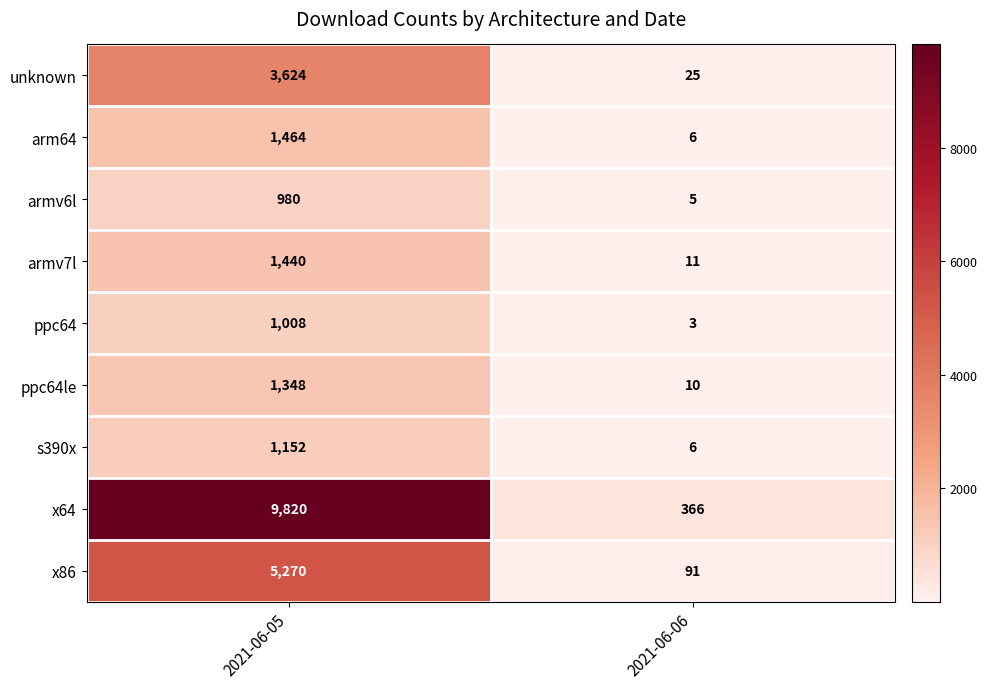

What is the greatest value displayed?

9820